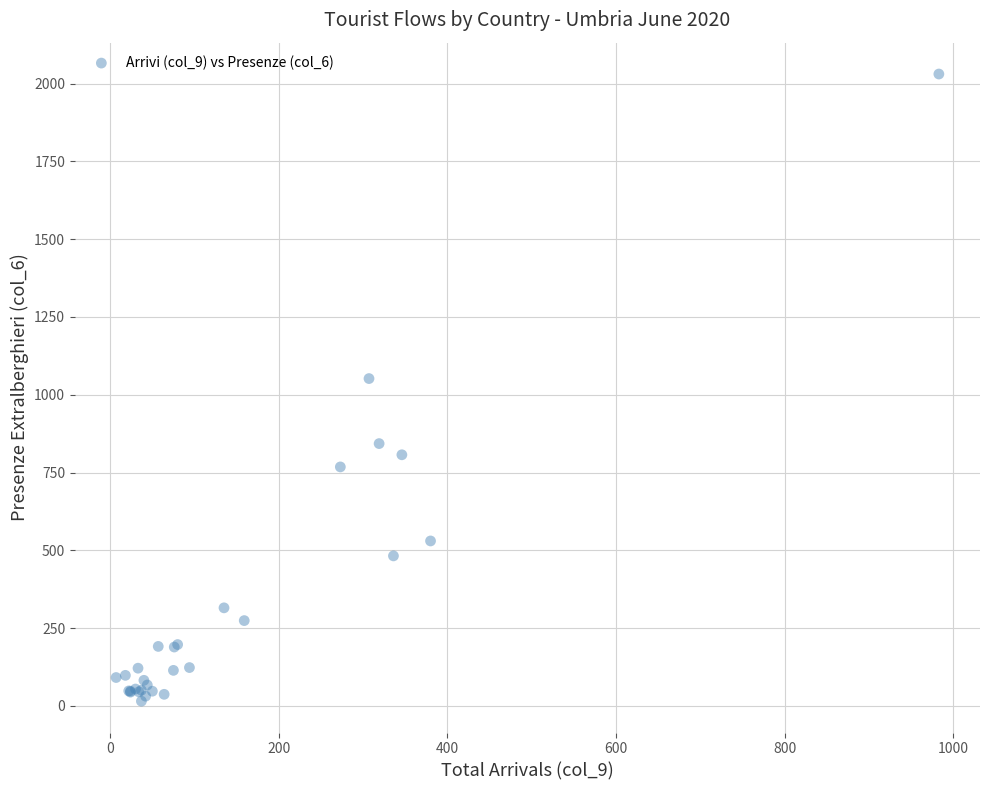

What Y value in the scatter plot is closest to 1023?

1052